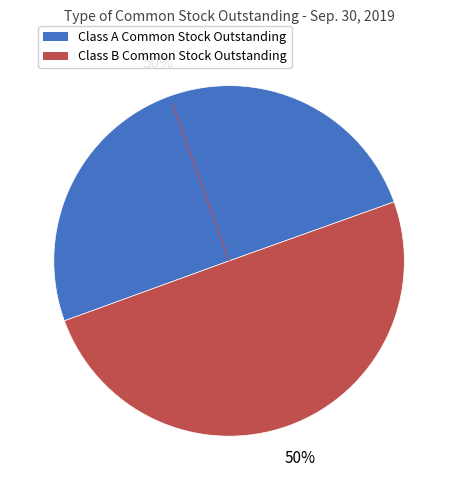

The Class B Common Stock Outstanding slice represents 61% of the pie. True or false?

False